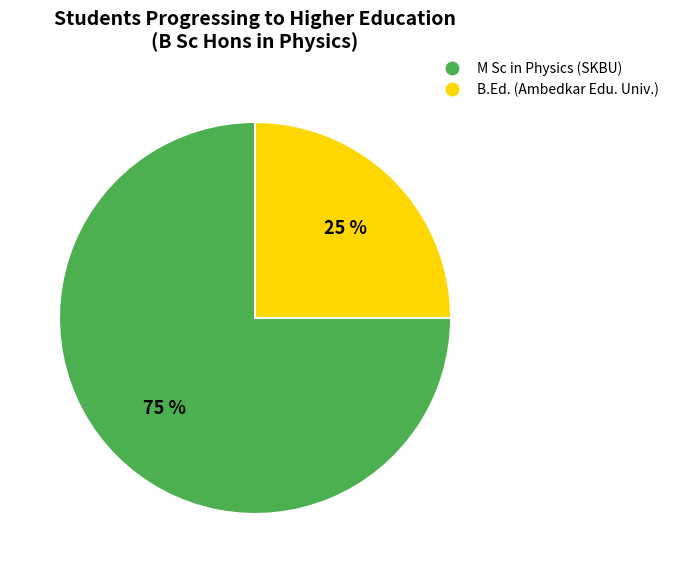

Count the number of slices in the pie.

2